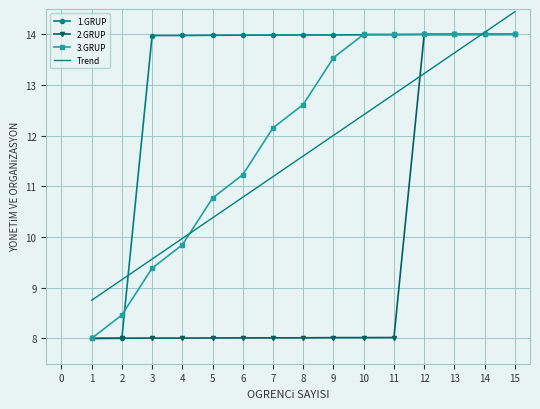

List the labels in order of Trend value, smallest first.

1, 2, 3, 4, 5, 6, 7, 8, 9, 10, 11, 12, 13, 14, 15